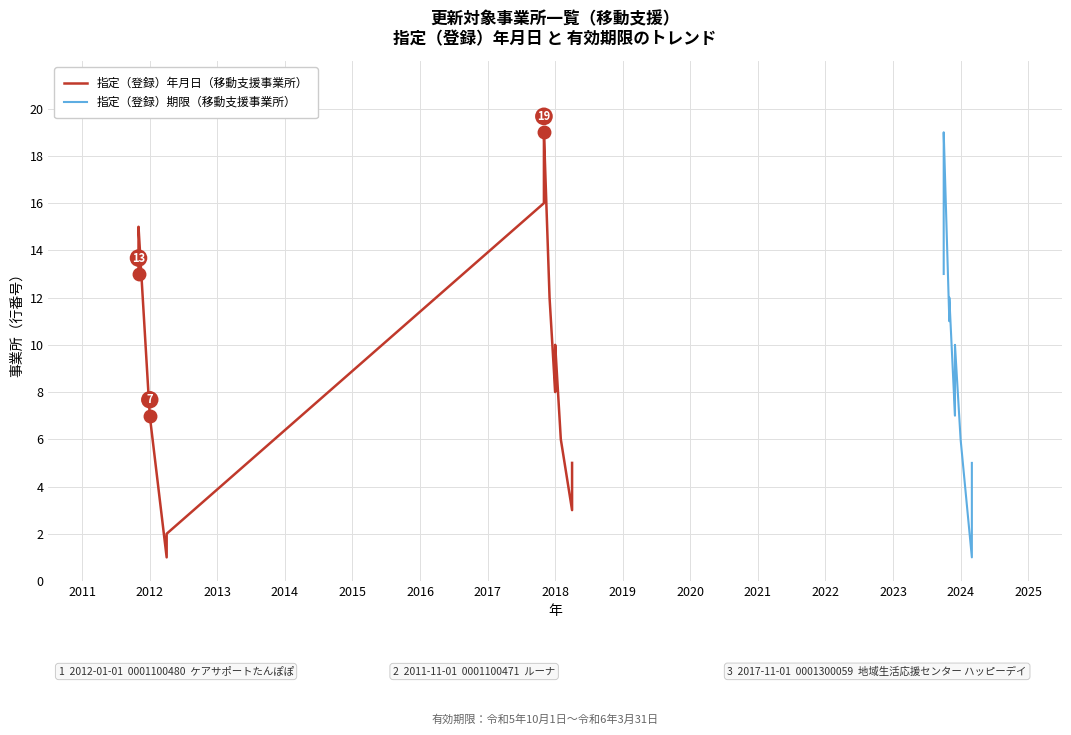

True or false: 指定（登録）期限（移動支援事業所） has a value of 2 at 17.

False